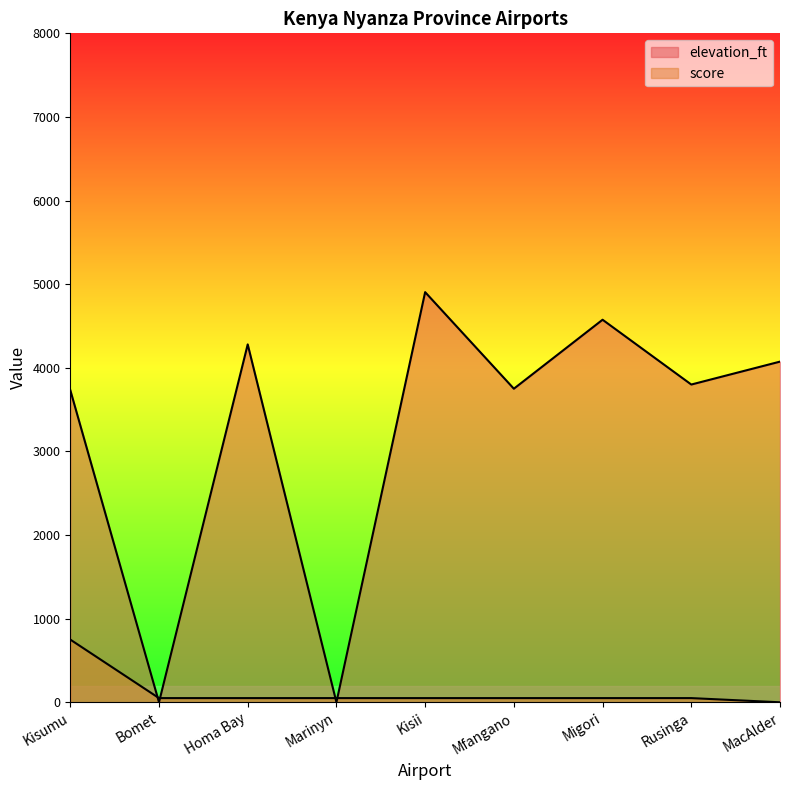

What value does the score series have at Bomet, to the nearest 10?

50